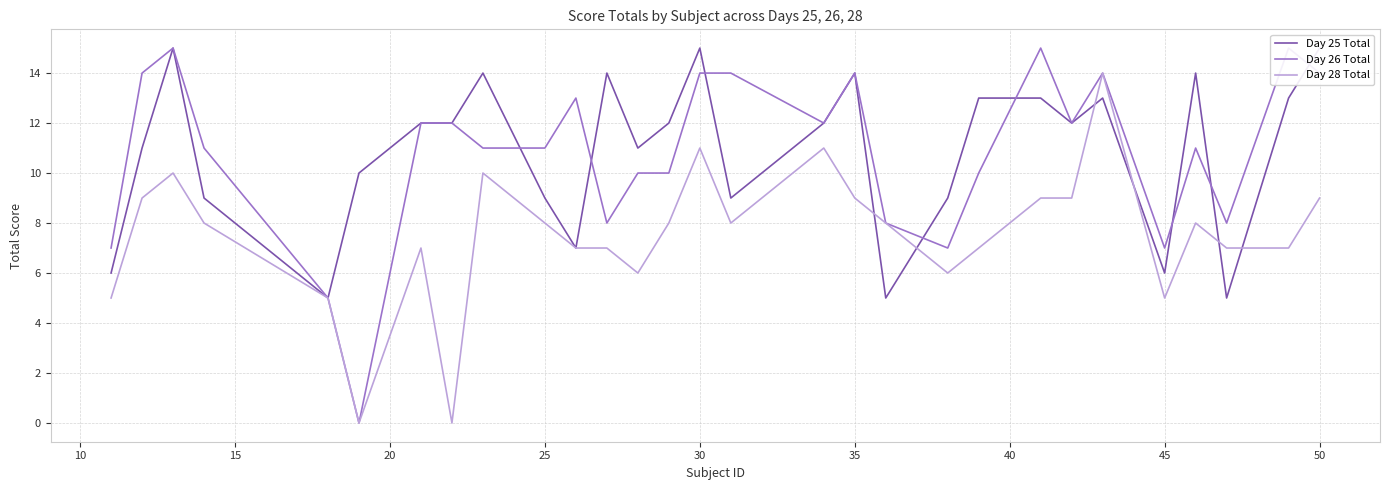

How many data points in Day 25 Total are above 12?

11